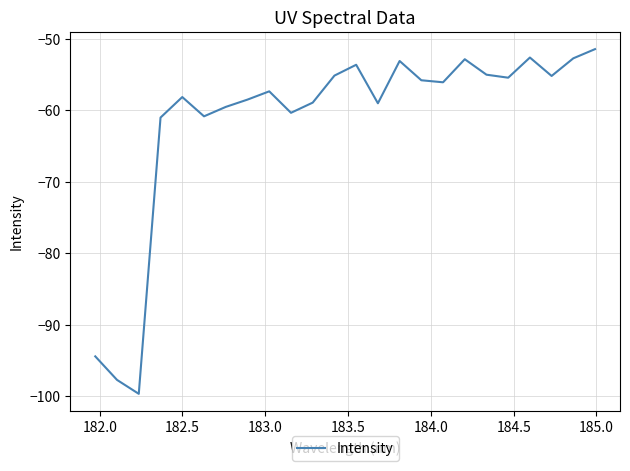

What is the minimum value shown in the chart?

-99.7